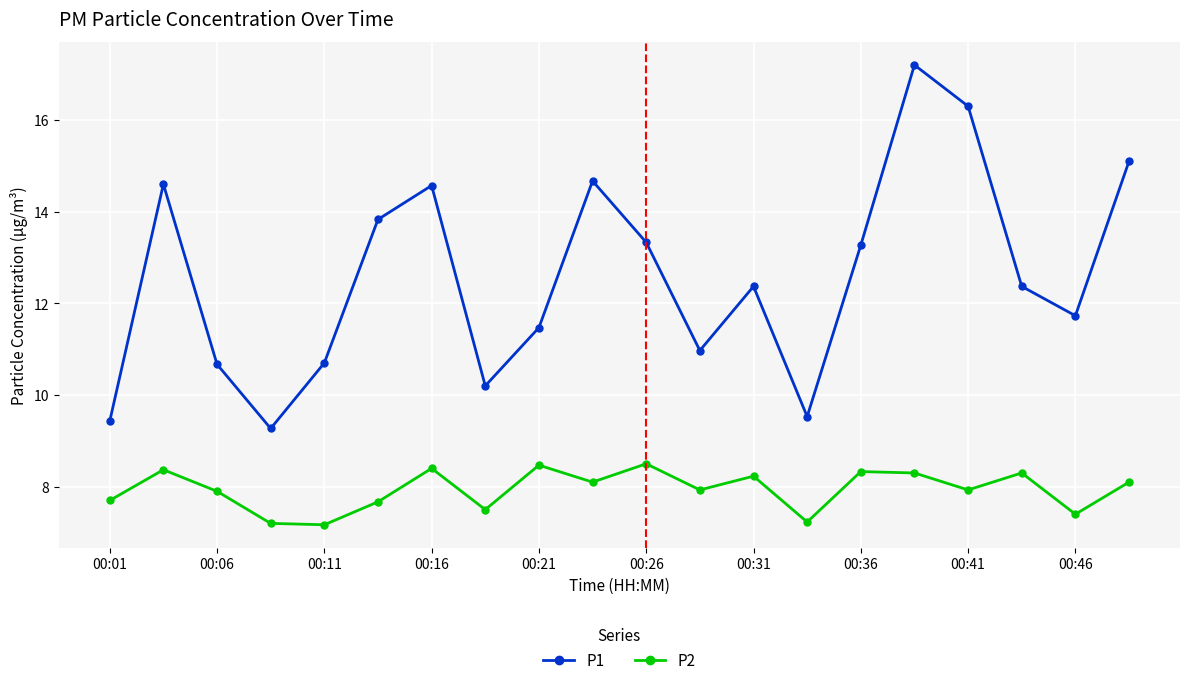

True or false: P2 and P1 intersect in this chart.

False